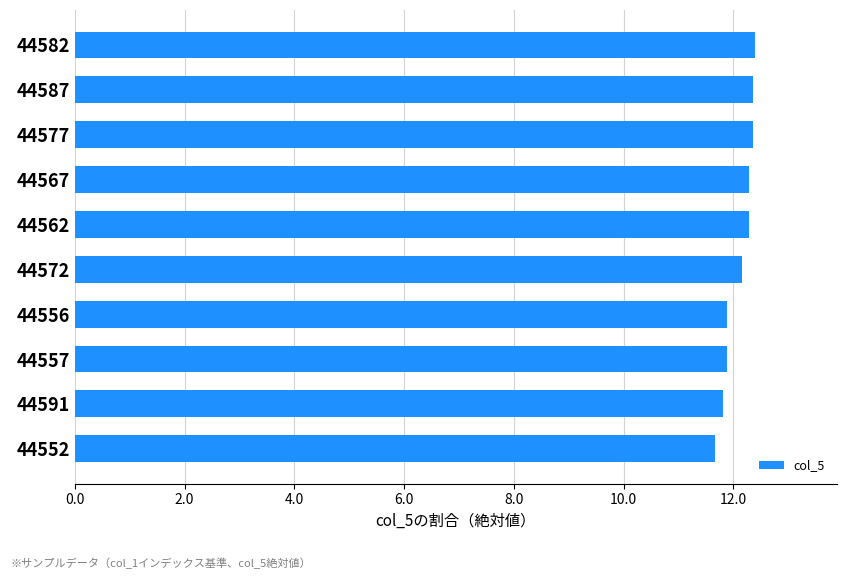

The chart shows a value of 11.7 at 44552. True or false?

True